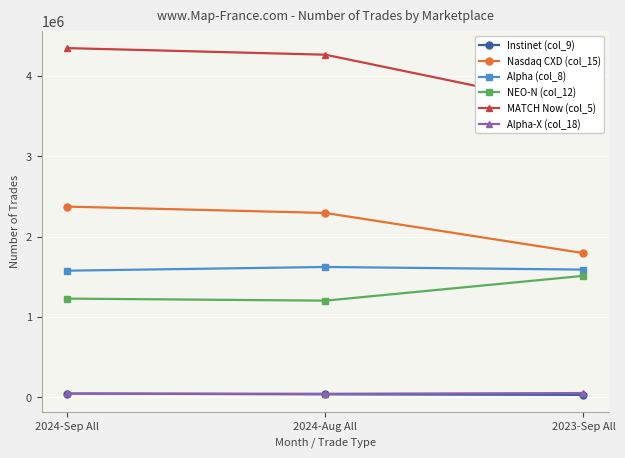

The Nasdaq CXD (col_15) series shows 2375652 at 2024-Sep All. True or false?

True